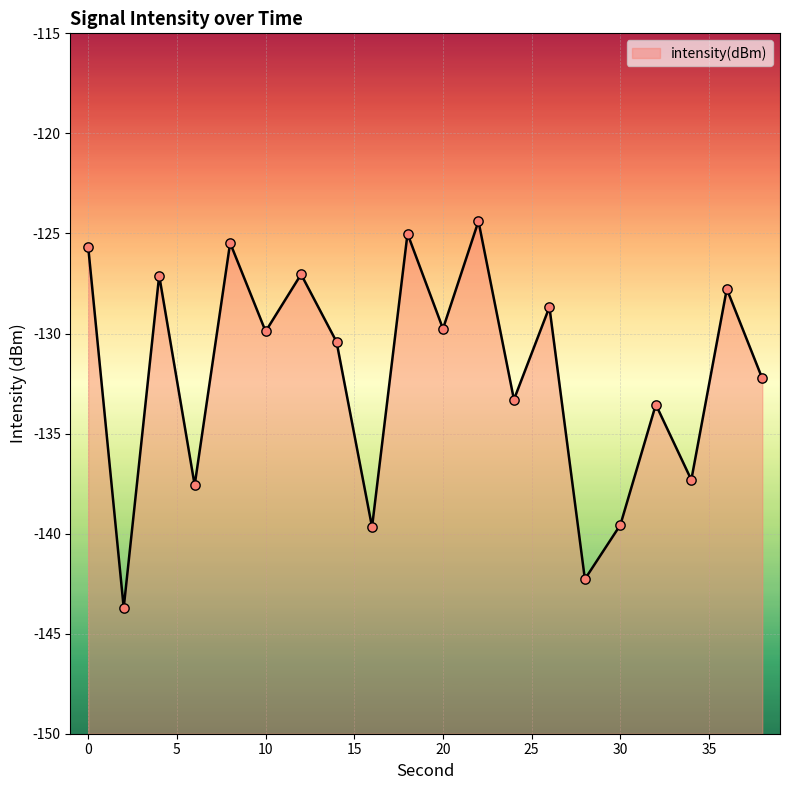

What is the change in value from 28 to 30?

+2.7